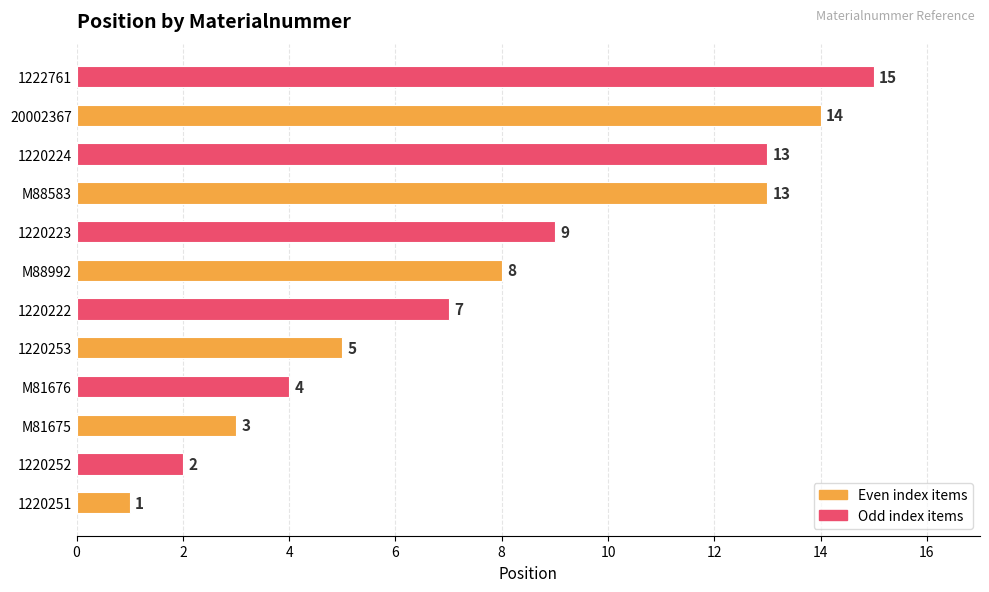

How many distinct data groups are displayed?

1